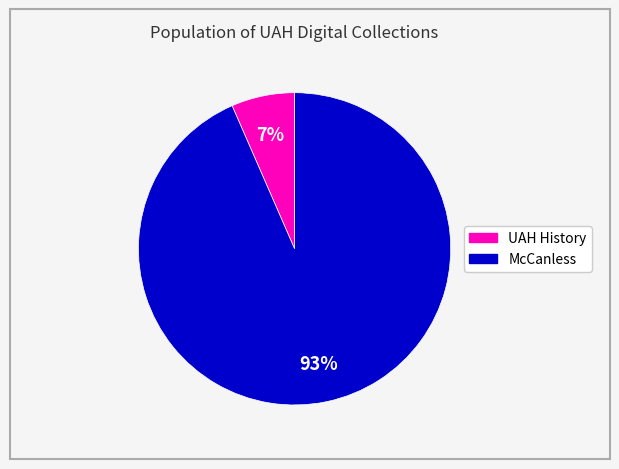

Does any single category account for the majority?

Yes